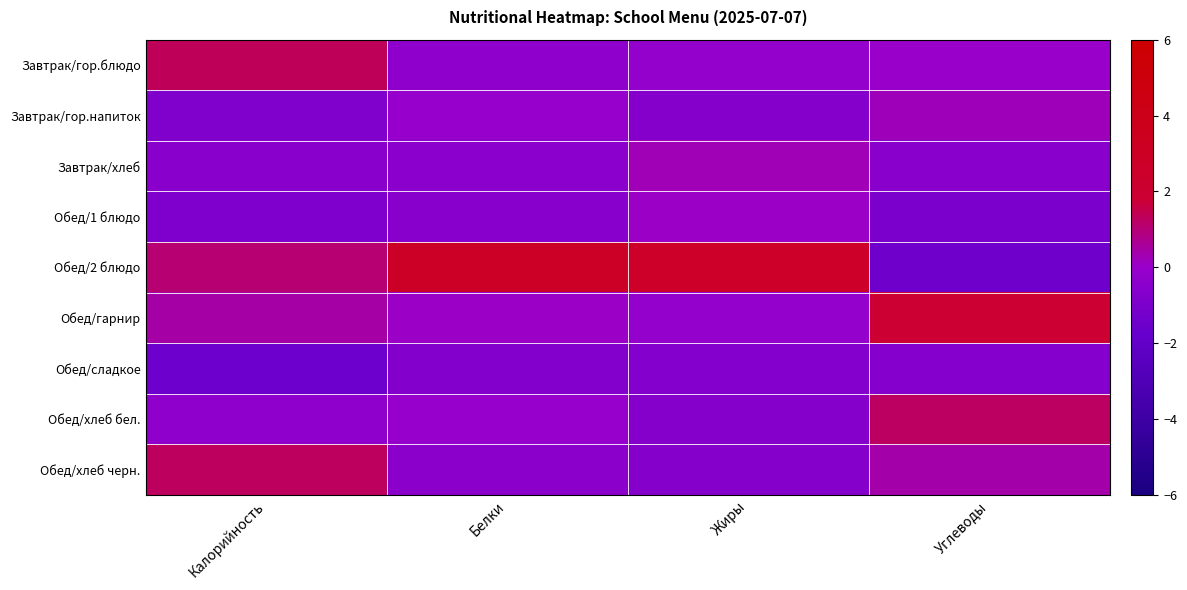

Rank the series by their maximum value, from lowest to highest.

Обед/сладкое, Обед/1 блюдо, Завтрак/гор.напиток, Завтрак/хлеб, Обед/хлеб бел., Обед/хлеб черн., Завтрак/гор.блюдо, Обед/гарнир, Обед/2 блюдо